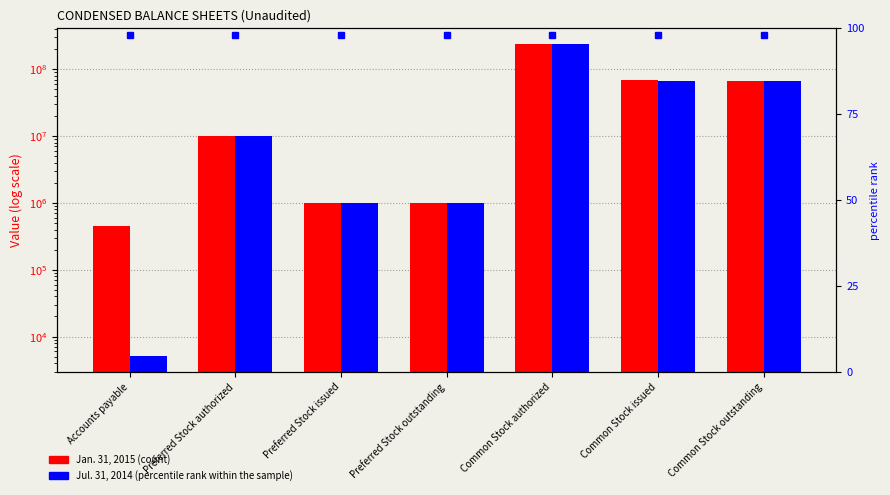

Where is Jul. 31, 2014 nearest to the value 120002530?

Common Stock issued